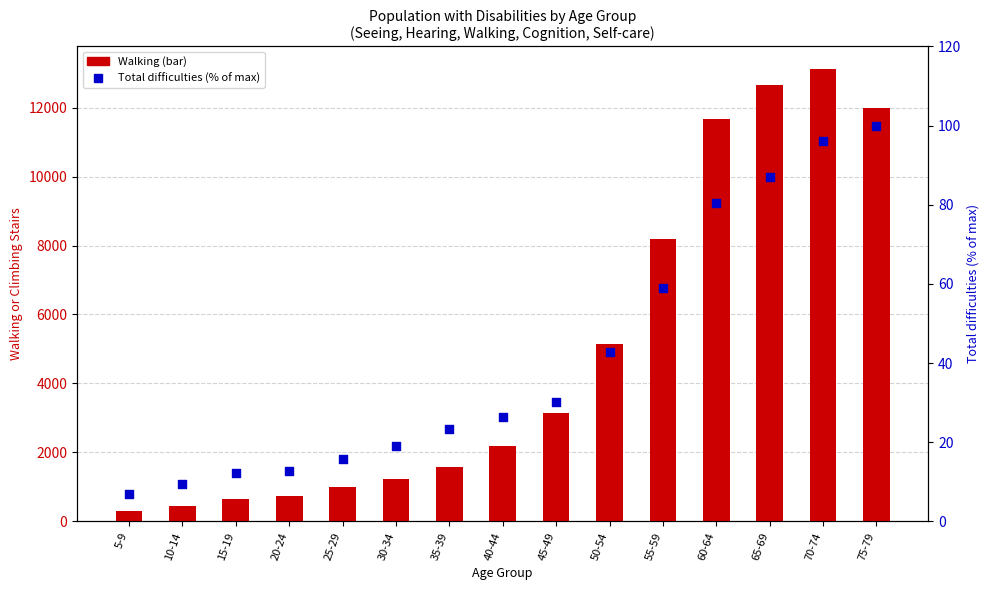

Which series has the largest total across all categories?

Walking